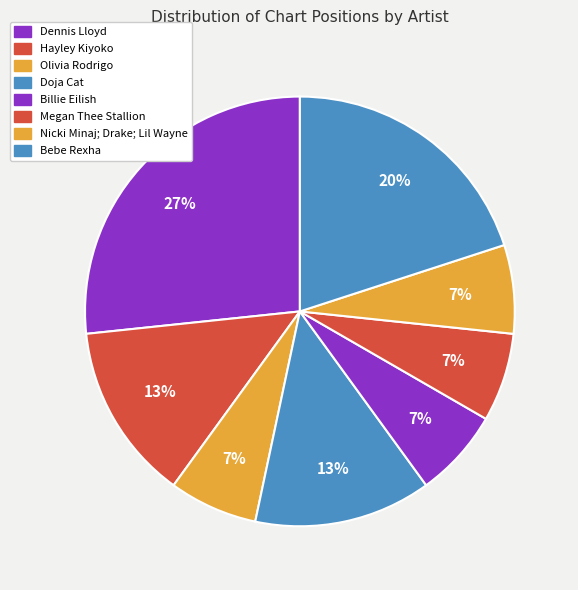

What is the ratio of the value at Bebe Rexha to the value at Doja Cat?

1.5